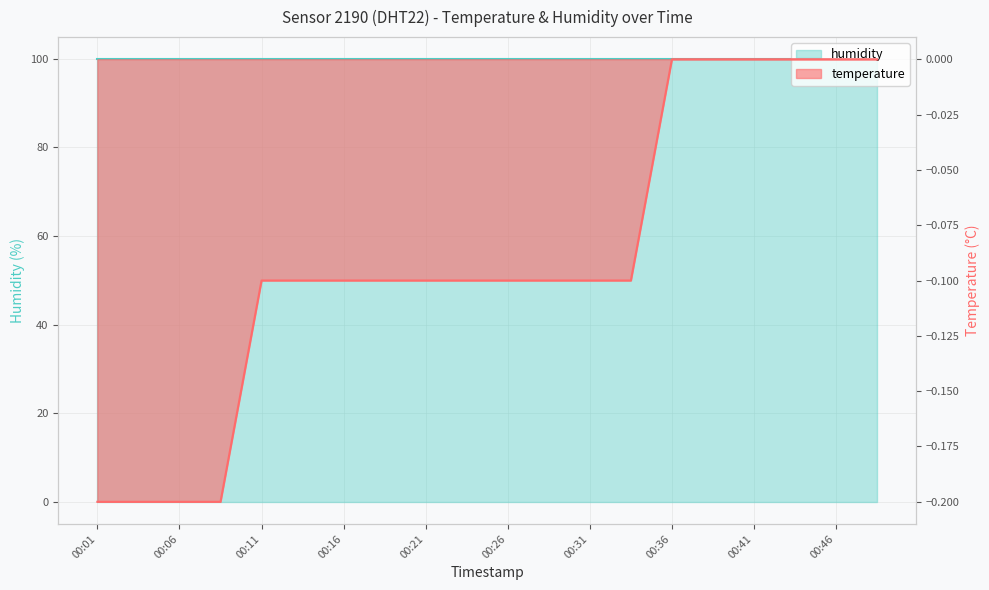

What is the difference between the second highest and minimum values?

0.2